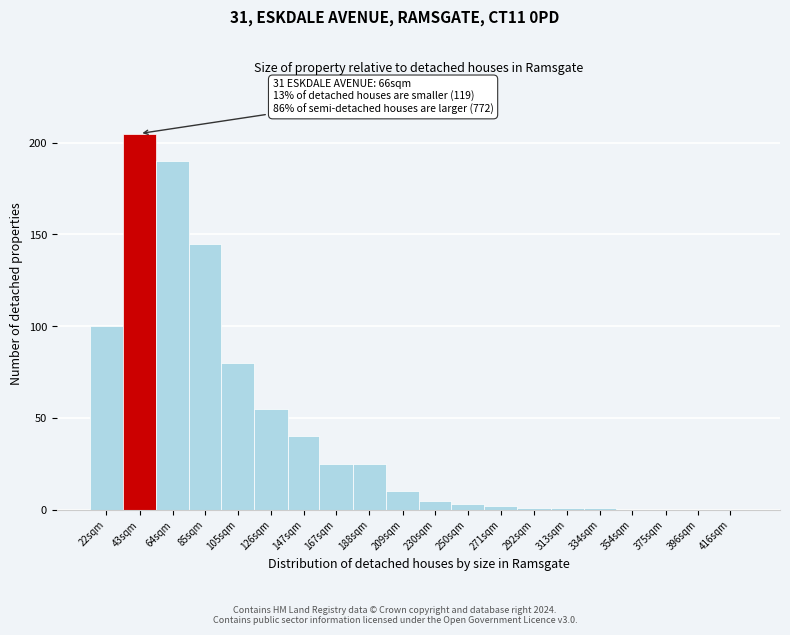

Reading right to left, list all the values displayed in this chart.

416sqm=0	396sqm=0	375sqm=0	354sqm=0	334sqm=1	313sqm=1	292sqm=1	271sqm=2	250sqm=3	230sqm=5	209sqm=10	188sqm=25	167sqm=25	147sqm=40	126sqm=55	105sqm=80	85sqm=145	64sqm=190	43sqm=205	22sqm=100